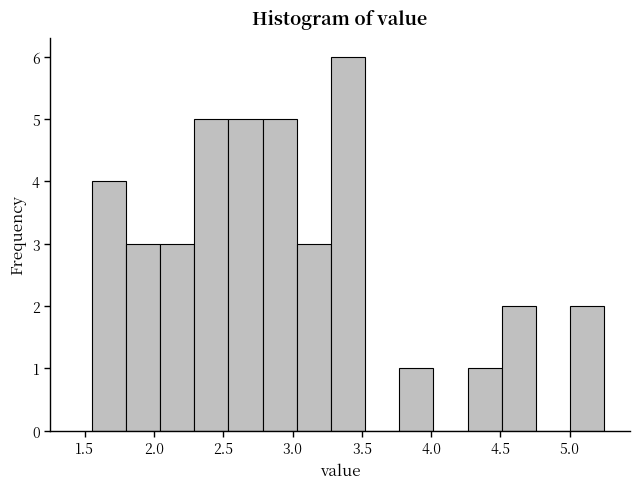

Reading left to right, list every bar in this chart as the range it spans on the x-axis followed by its height. Neither the bar edges nor the heights are printed on the chart, so give them approximately, as read against the axes.

1.55 to 1.80: 4
1.80 to 2.05: 3
2.05 to 2.30: 3
2.30 to 2.55: 5
2.55 to 2.80: 5
2.80 to 3.05: 5
3.05 to 3.30: 3
3.30 to 3.50: 6
3.50 to 3.75: 0
3.75 to 4.00: 1
4.00 to 4.25: 0
4.25 to 4.50: 1
4.50 to 4.75: 2
4.75 to 5.00: 0
5.00 to 5.25: 2